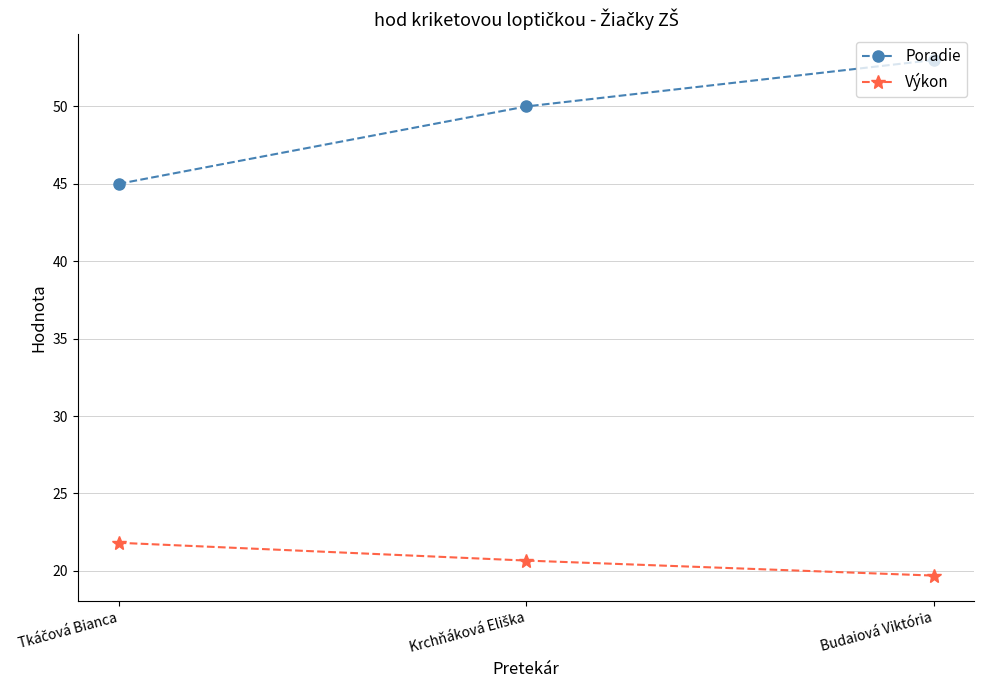

How many series are shown in this chart?

2